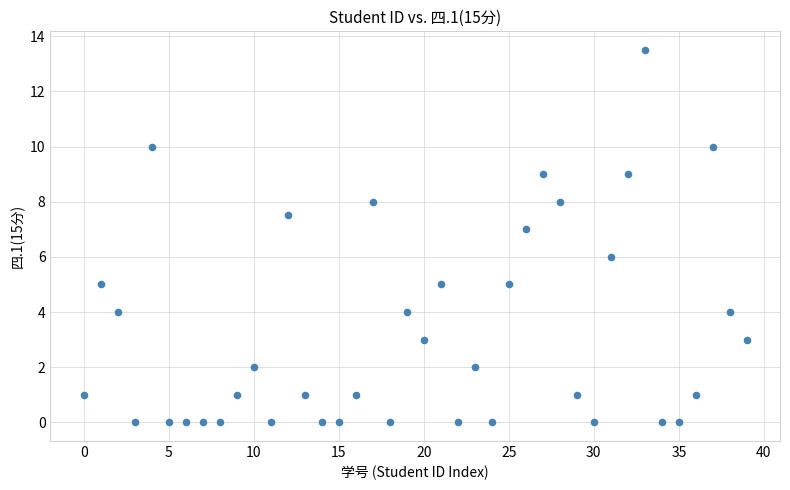

What is the range of Y values (max minus min)?

13.5